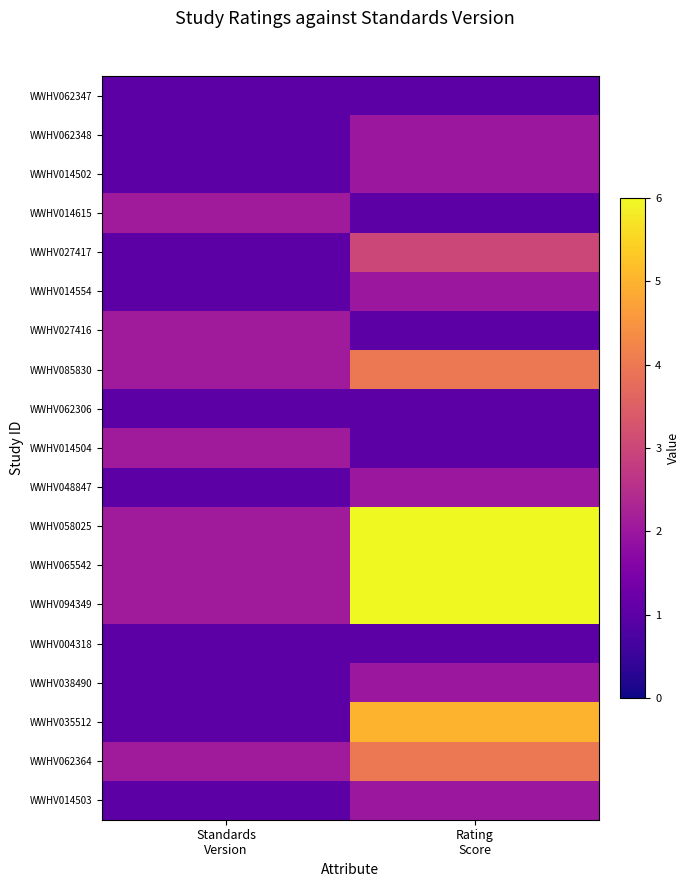

What is the minimum value shown in the chart?

1.0